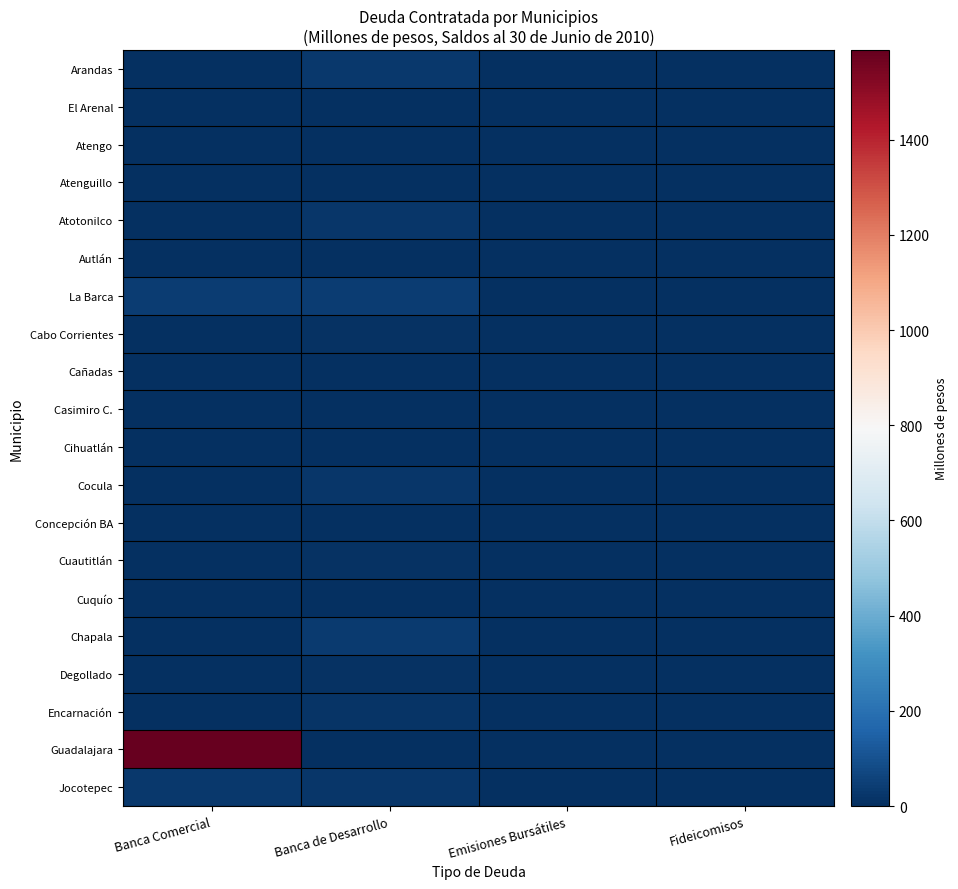

Which series has the largest total across all categories?

Guadalajara